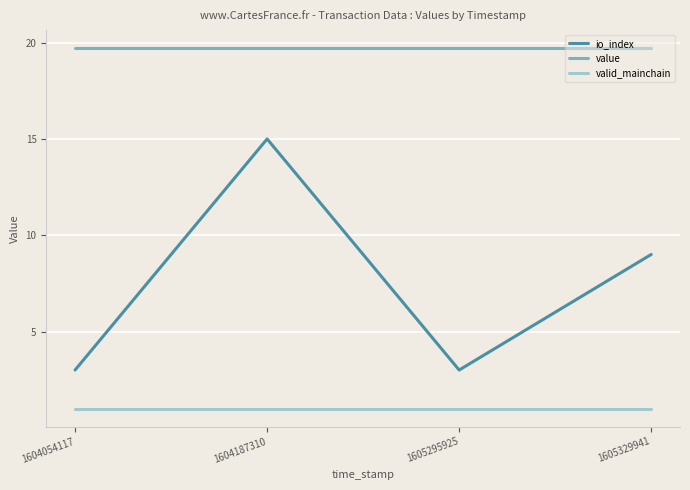

True or false: valid_mainchain and io_index cross at least once.

False